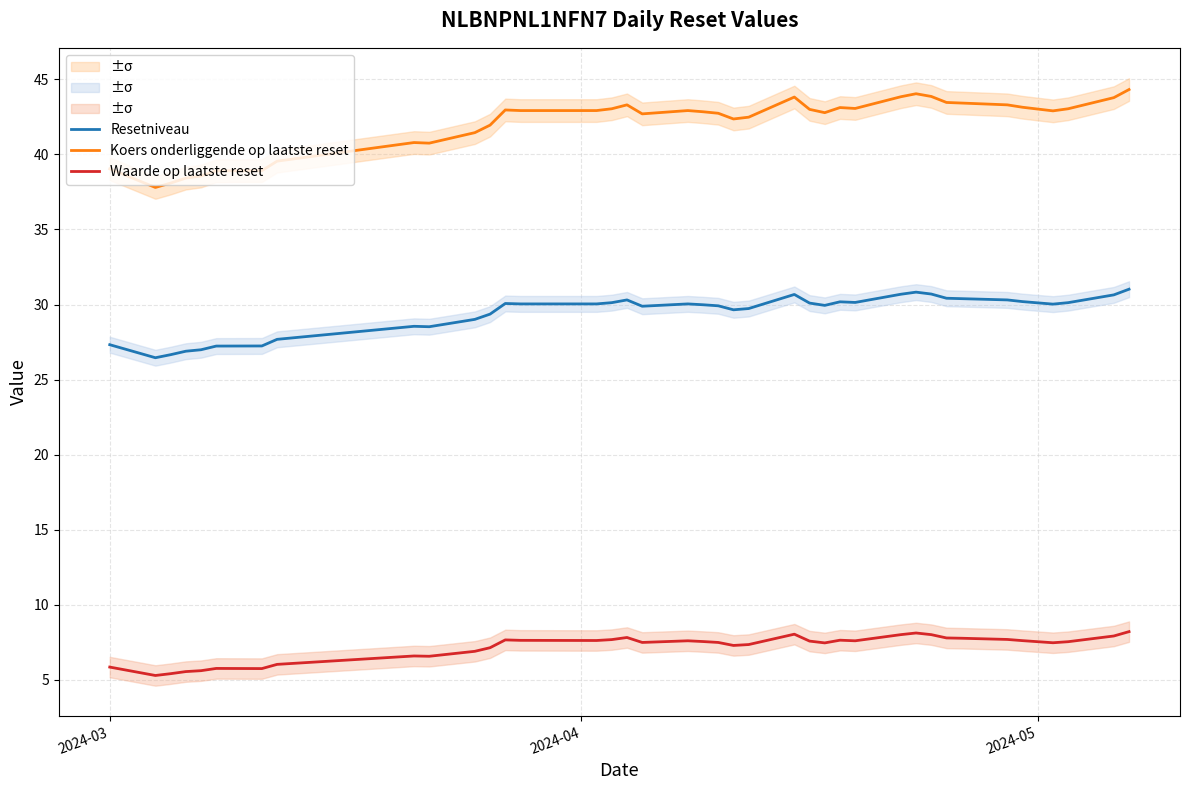

What is the difference between the maximum and minimum values in the Waarde op laatste reset series?

2.9